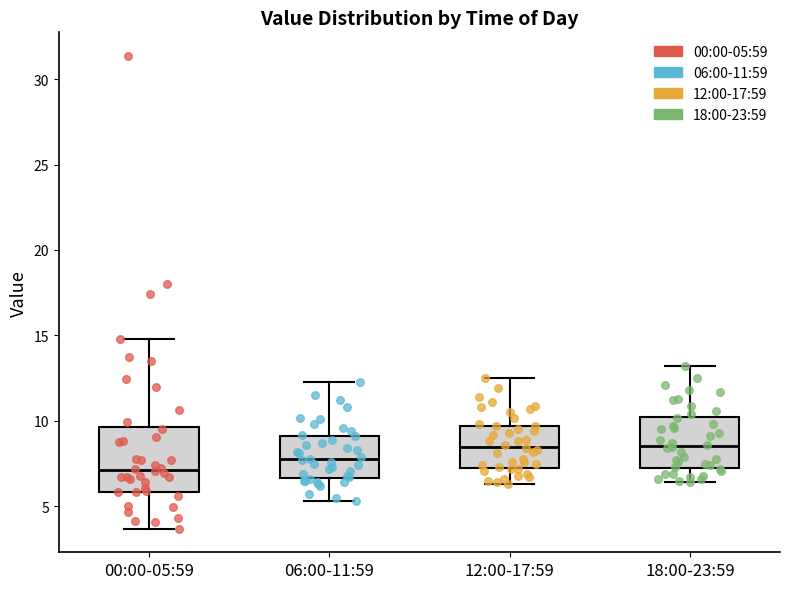

Where does the upper whisker of the box for 12:00-17:59 end on the y-axis? The values are not printed on the chart, so give them approximately, as read against the axis.

12.5